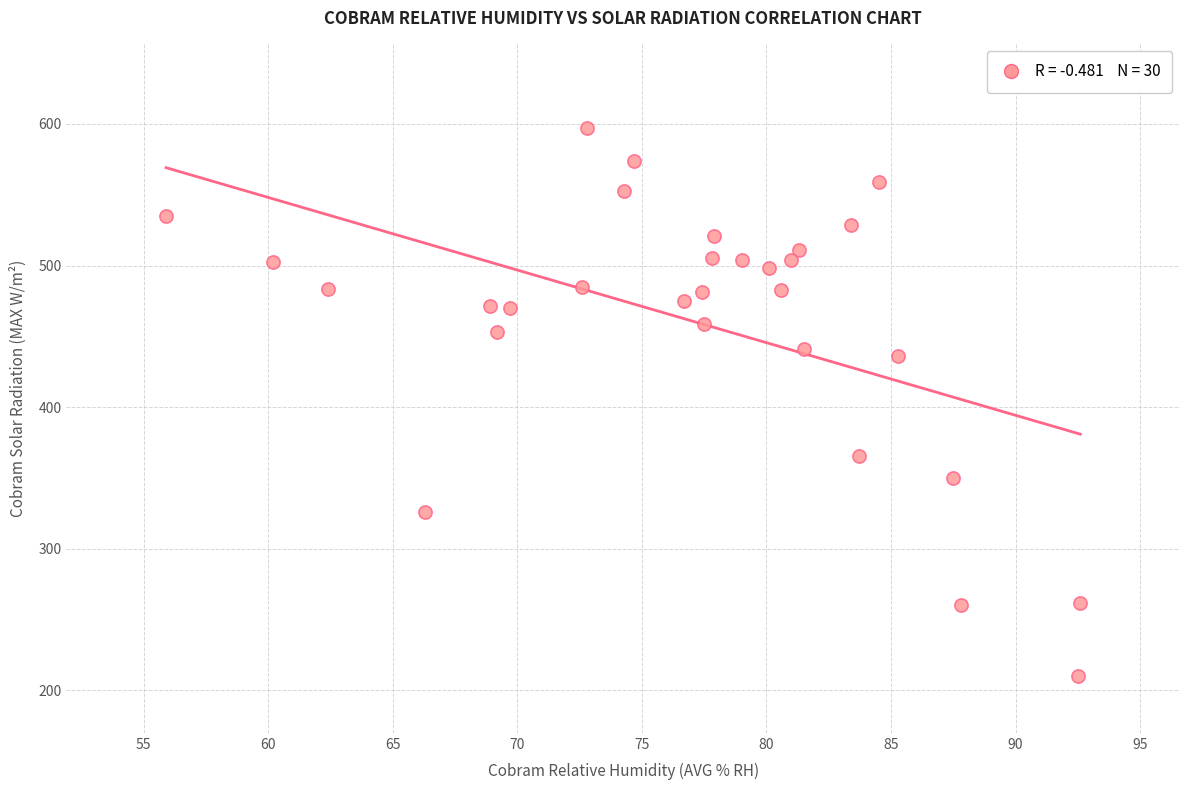

What is the range of Y values (max minus min)?

387.0